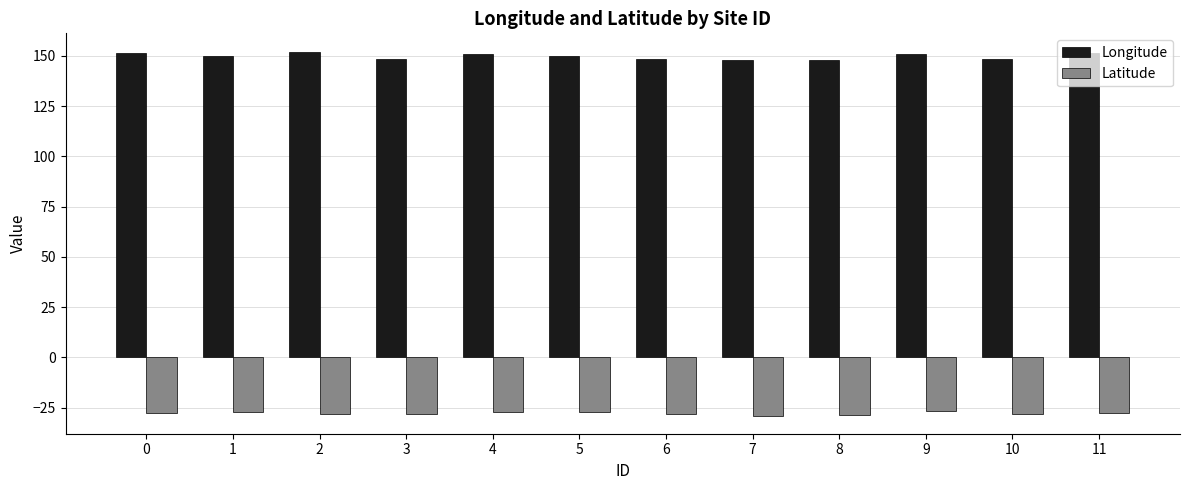

List the series in order of their overall mean, highest first.

Longitude, Latitude